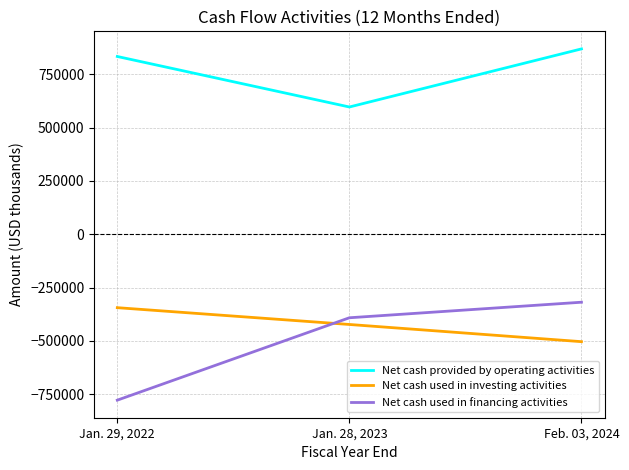

At which category does the chart reach its minimum across all series?

Jan. 29, 2022